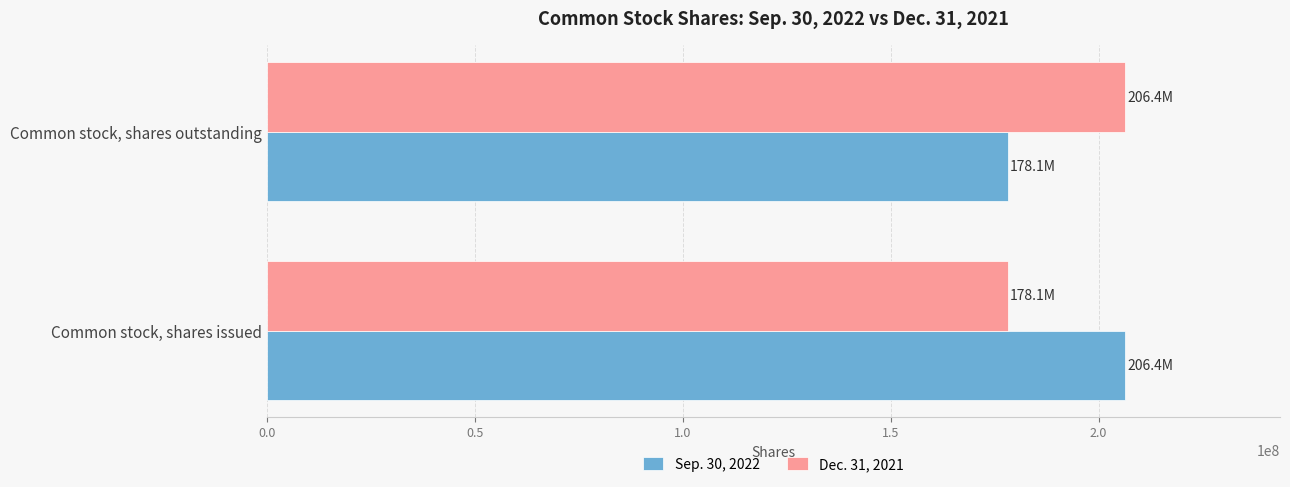

List the labels in order of Sep. 30, 2022 value, largest first.

Common stock, shares issued, Common stock, shares outstanding